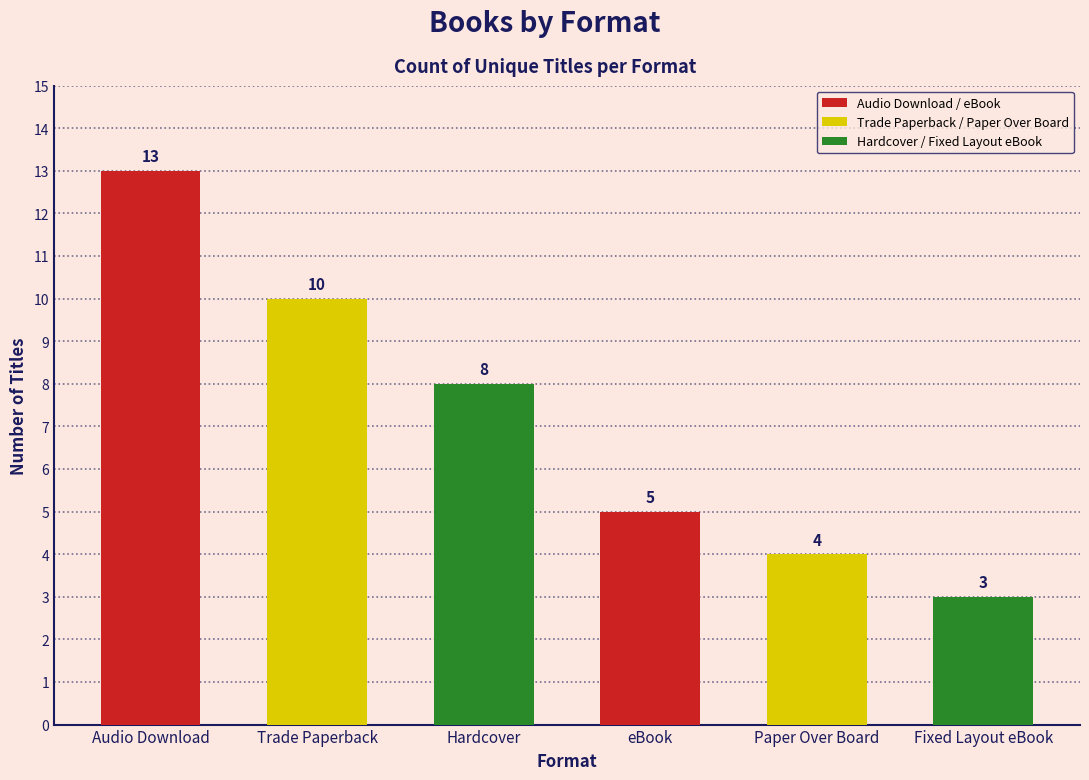

Read the value at Paper Over Board.

4